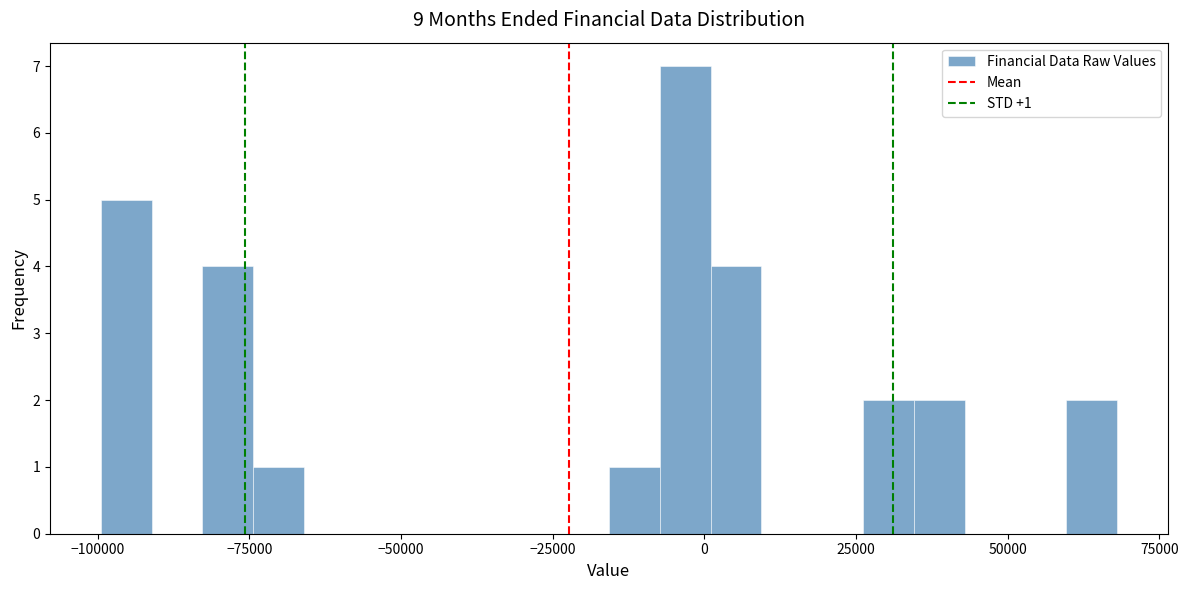

Around what value on the x-axis is the tallest bar? Give the approximate position of its centre, as read against the axis.

-5000